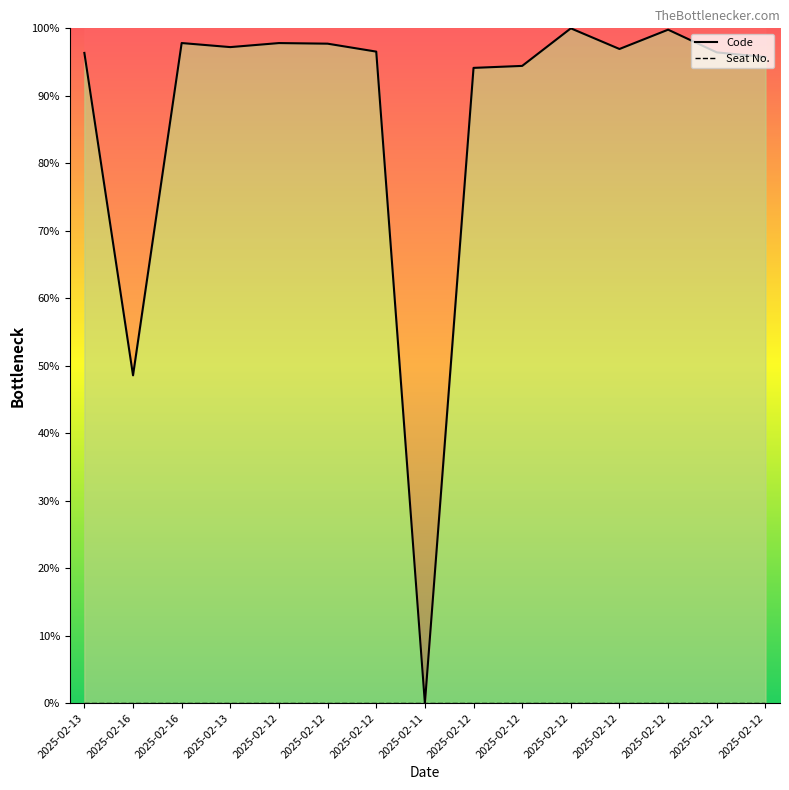

Reading left to right, what are all the values shown in this chart?

96.4	48.6	97.8	97.2	97.8	97.7	96.6	0.0	94.1	94.4	100.0	96.9	99.8	96.4	95.7